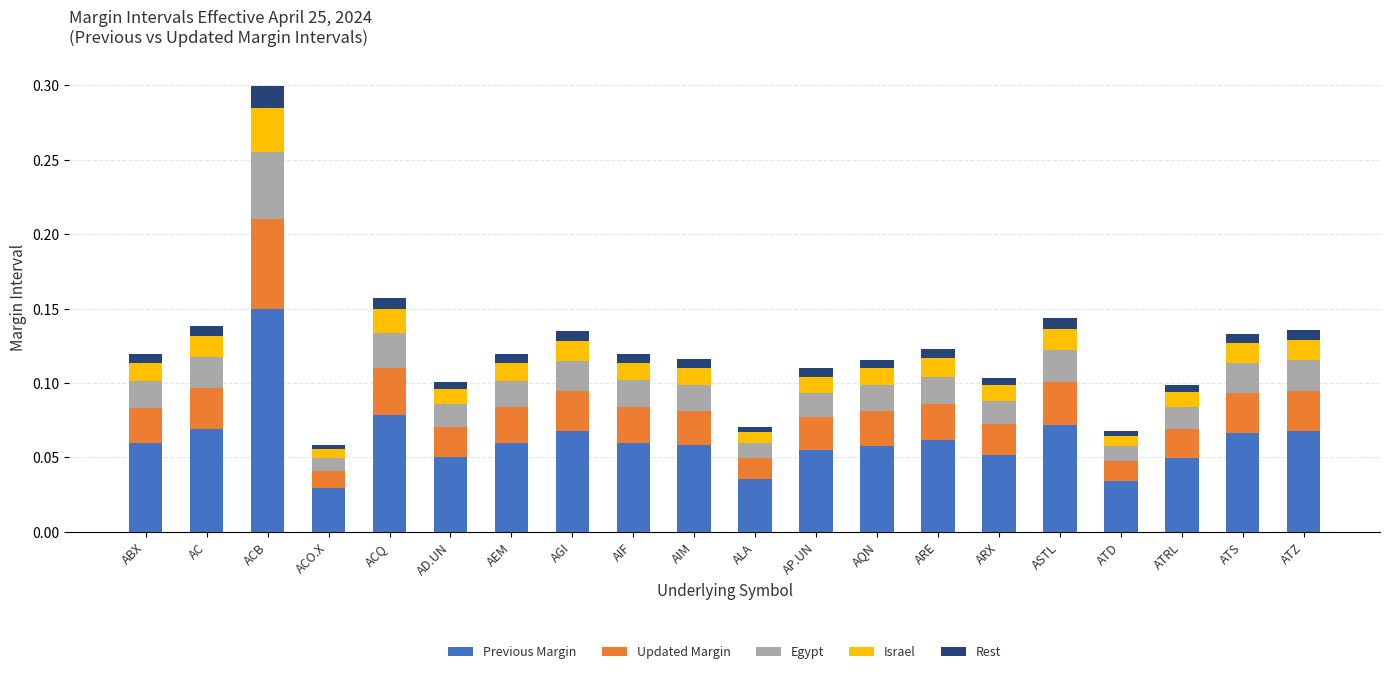

At which label does Previous Margin reach its peak?

ACB